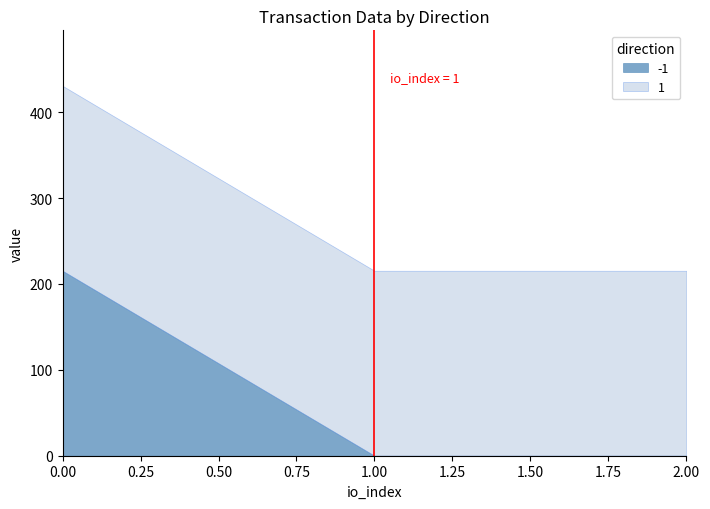

What are all the series names shown in the legend?

-1, 1